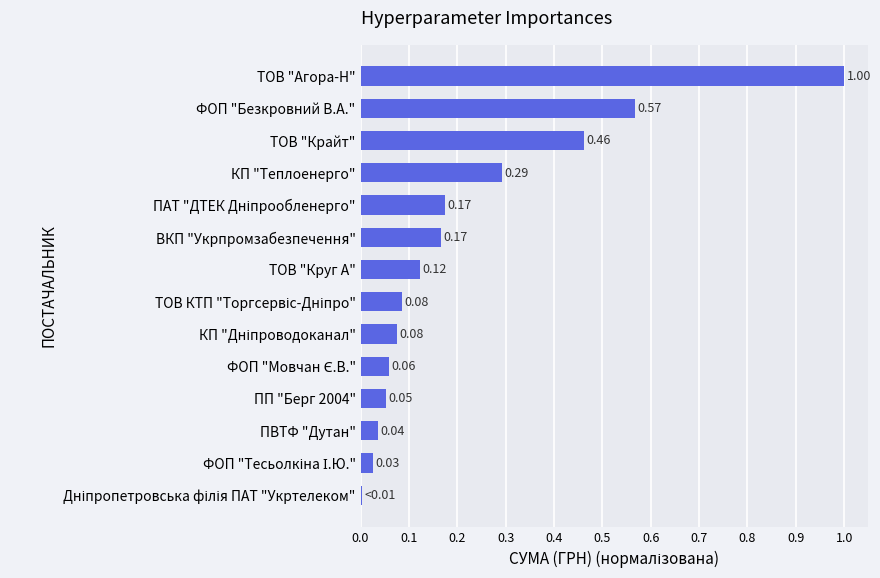

What is the sum of all values?

3.1